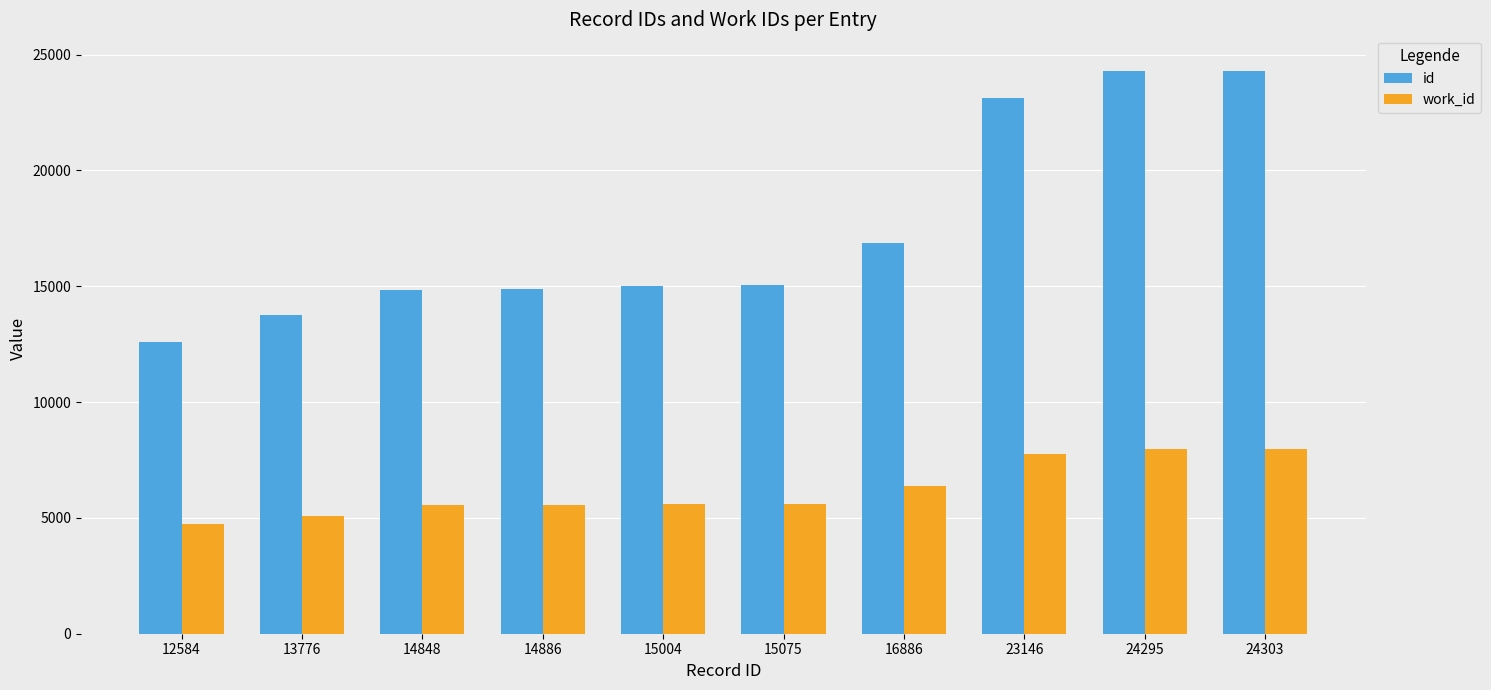

What is the difference between the second highest and second lowest values in the id series?

10519